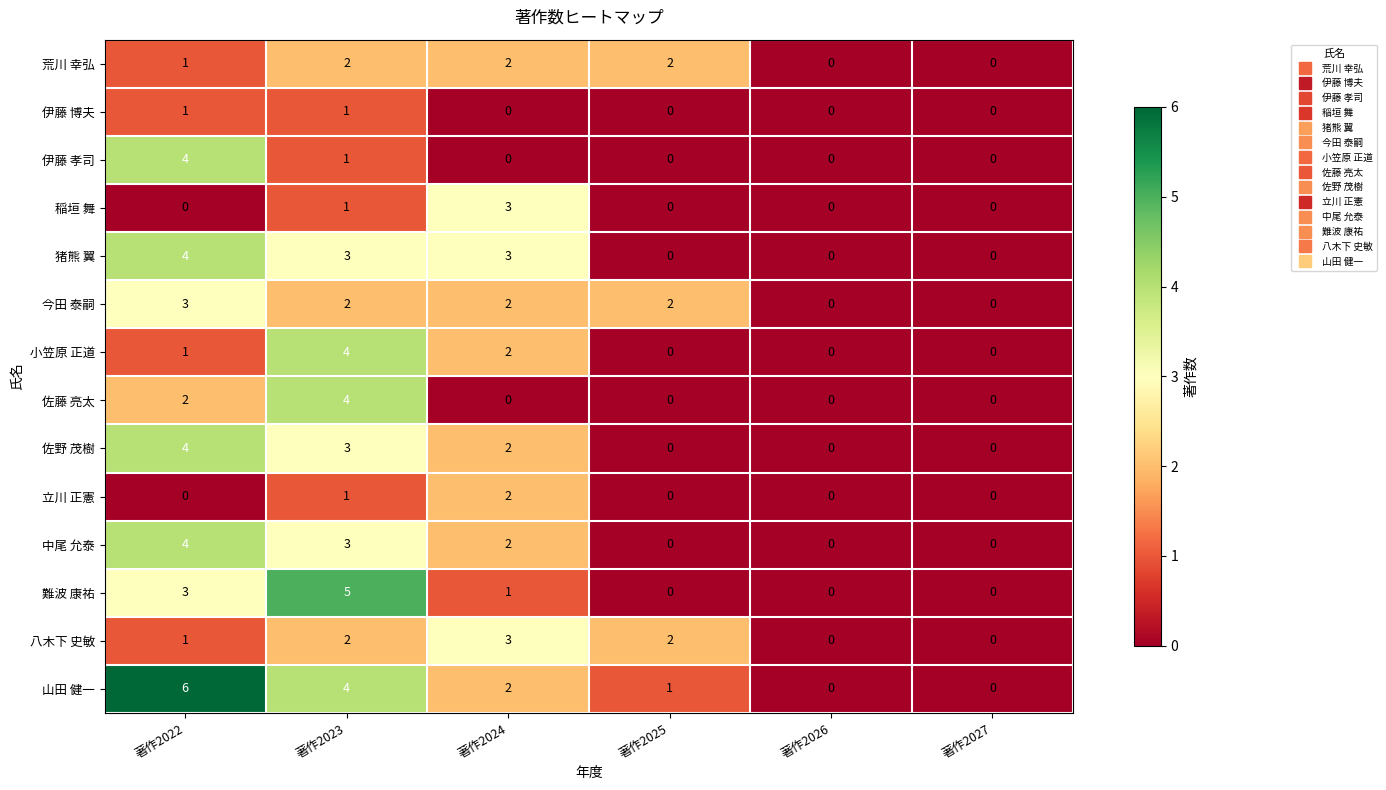

What is the sum of all 稲垣 舞 values?

4